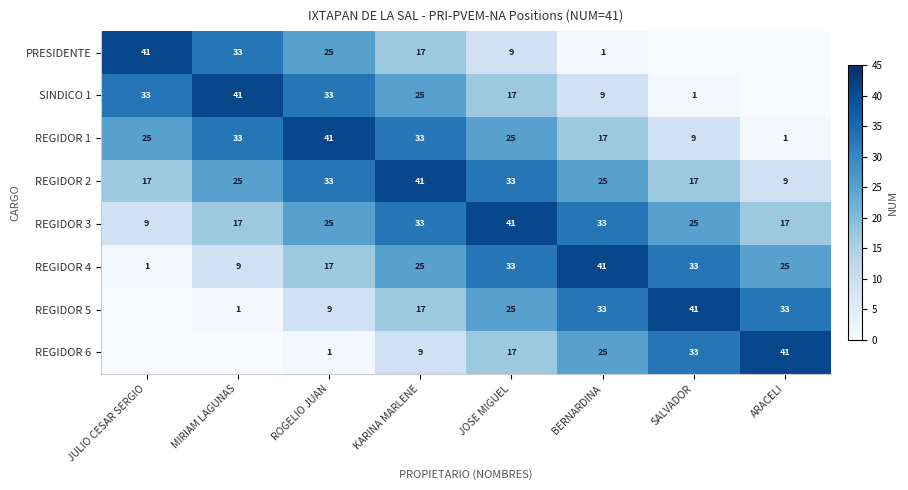

What is the difference between the highest and lowest values at BERNARDINA?

40